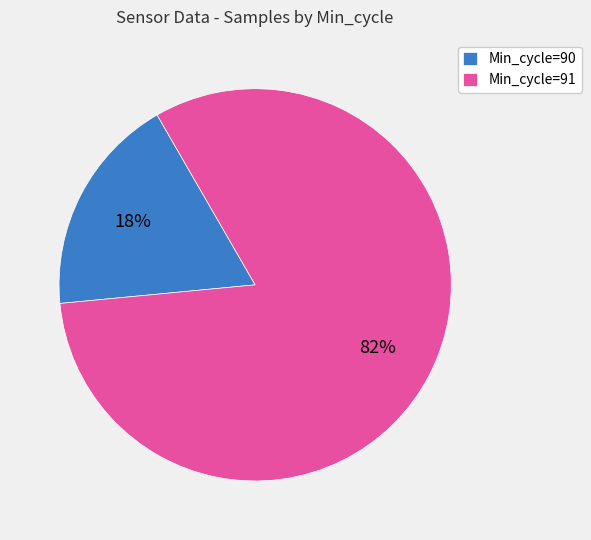

To the nearest percent, what percentage of the pie is Min_cycle=91?

82%